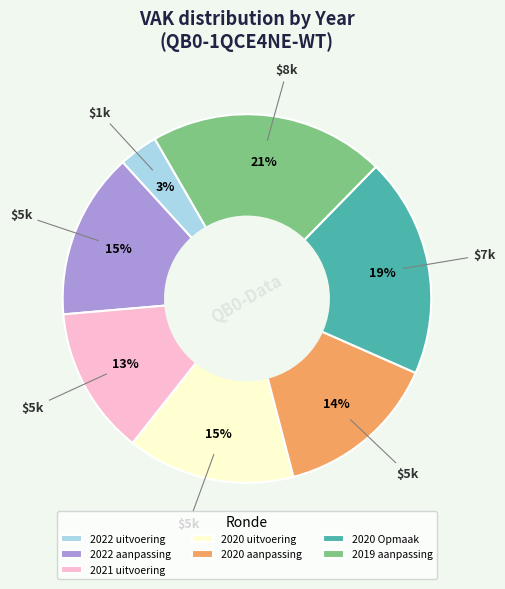

To the nearest percent, what is the average slice percentage?

14%